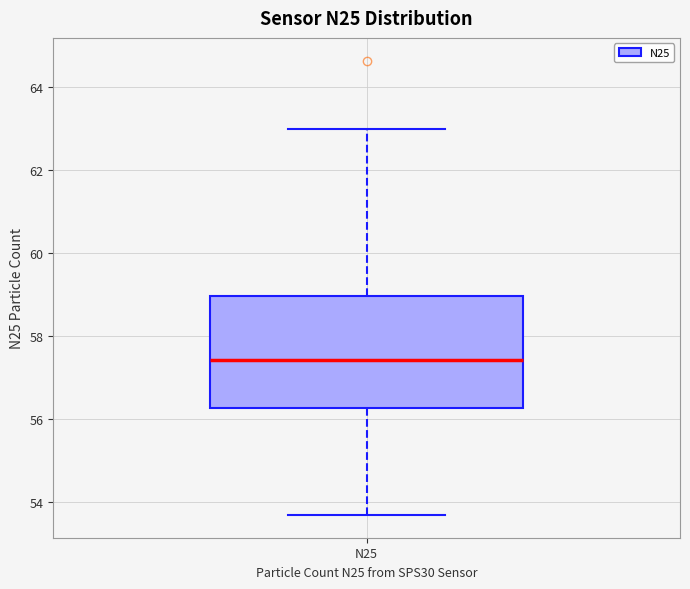

Transcribe this box plot: give where the median line is, the range the box spans, and where the two whiskers end, as read against the y-axis. The values are not printed on the chart, so give them approximately, as read against the axis.

median 57.4, box 56.2 to 59.0, whiskers 53.6 to 63.0